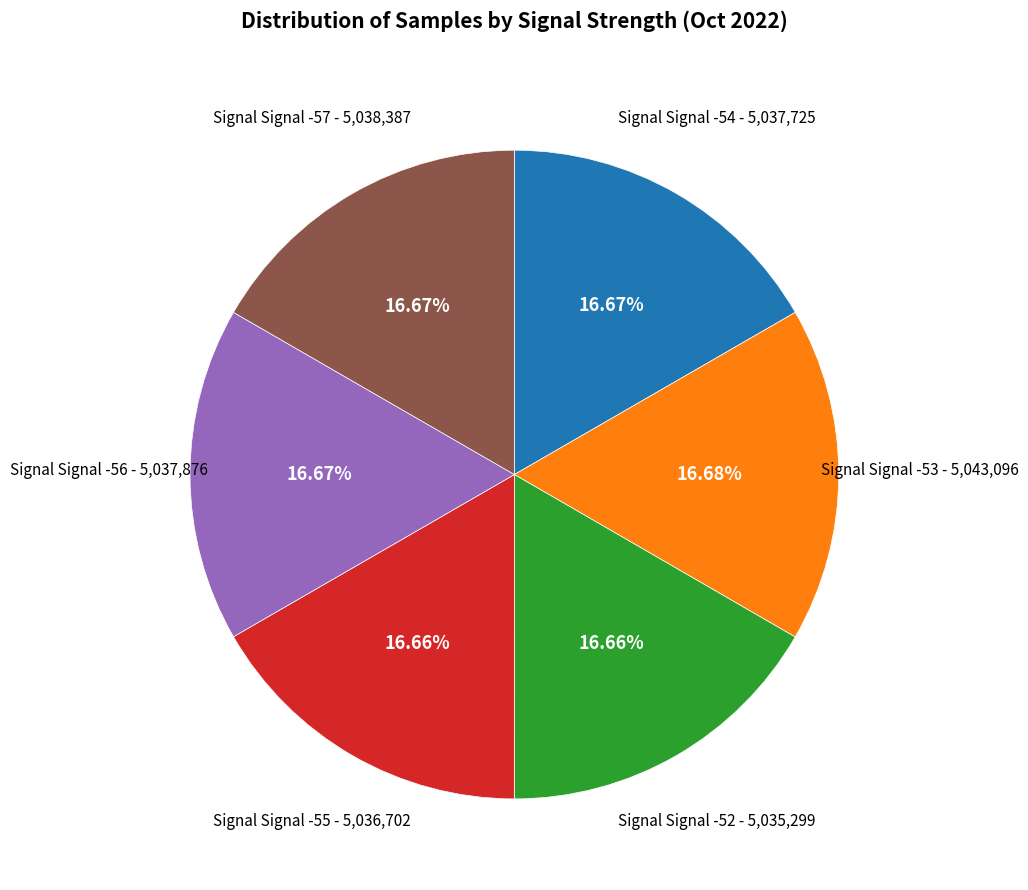

Does any single category account for the majority?

No